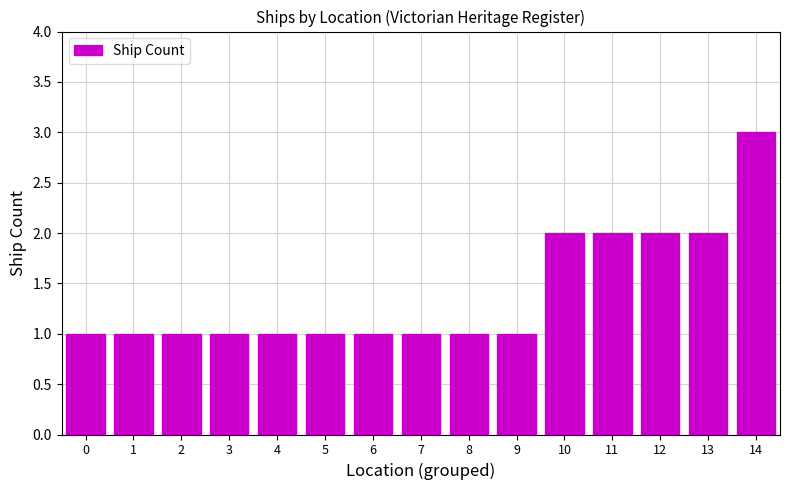

Is it true that the value at 4 is 1?

True